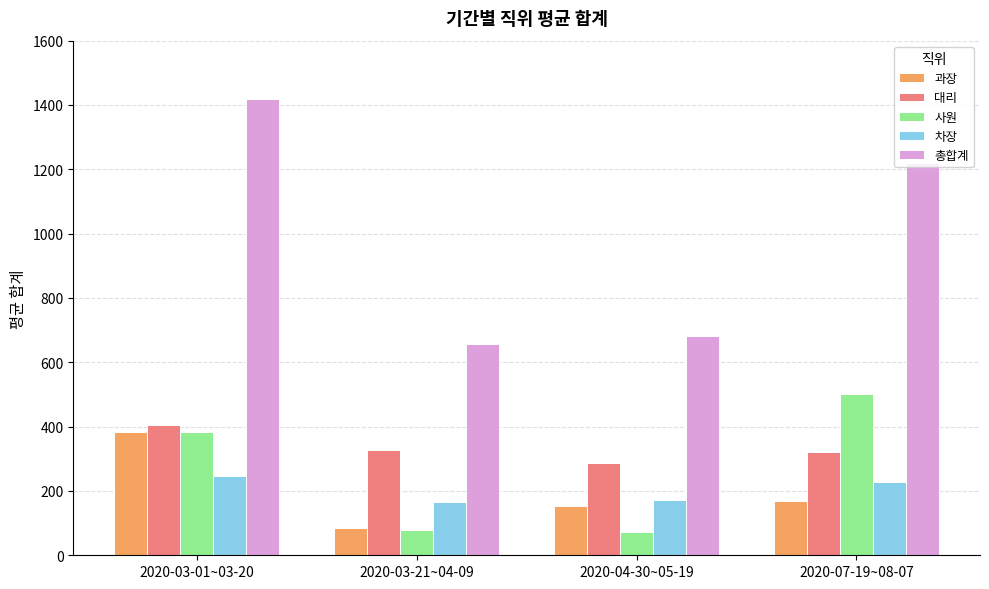

What is the sum of all 과장 values?

787.5